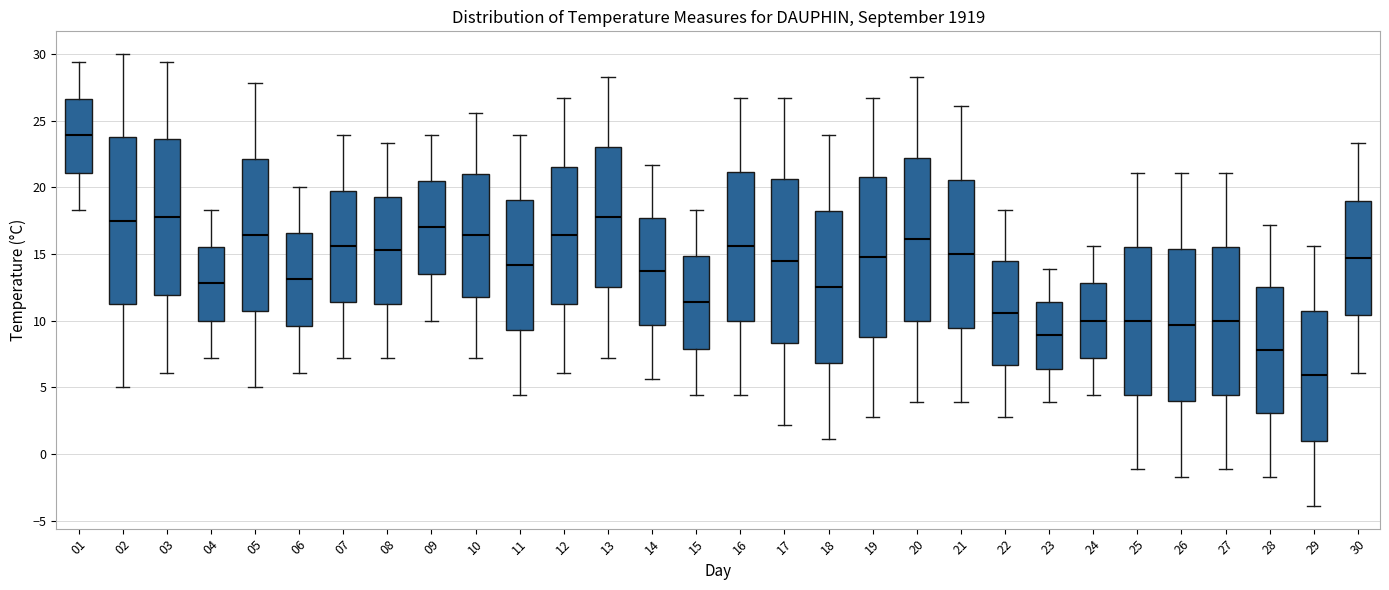

Reading left to right, transcribe this box plot: for each box, give where its median line is, the range the box spans, and where its two whiskers end, as read against the y-axis. The values are not printed on the chart, so give them approximately, as read against the axis.

01: median 24.0, box 21.0 to 26.5, whiskers 18.5 to 29.5
02: median 17.5, box 11.5 to 24.0, whiskers 5.0 to 30.0
03: median 18.0, box 12.0 to 23.5, whiskers 6.0 to 29.5
04: median 13.0, box 10.0 to 15.5, whiskers 7.0 to 18.5
05: median 16.5, box 10.5 to 22.0, whiskers 5.0 to 28.0
06: median 13.0, box 9.5 to 16.5, whiskers 6.0 to 20.0
07: median 15.5, box 11.5 to 20.0, whiskers 7.0 to 24.0
08: median 15.5, box 11.5 to 19.5, whiskers 7.0 to 23.5
09: median 17.0, box 13.5 to 20.5, whiskers 10.0 to 24.0
10: median 16.5, box 12.0 to 21.0, whiskers 7.0 to 25.5
11: median 14.0, box 9.5 to 19.0, whiskers 4.5 to 24.0
12: median 16.5, box 11.5 to 21.5, whiskers 6.0 to 26.5
13: median 18.0, box 12.5 to 23.0, whiskers 7.0 to 28.5
14: median 13.5, box 9.5 to 17.5, whiskers 5.5 to 21.5
15: median 11.5, box 8.0 to 15.0, whiskers 4.5 to 18.5
16: median 15.5, box 10.0 to 21.0, whiskers 4.5 to 26.5
17: median 14.5, box 8.5 to 20.5, whiskers 2.0 to 26.5
18: median 12.5, box 7.0 to 18.0, whiskers 1.0 to 24.0
19: median 15.0, box 9.0 to 21.0, whiskers 3.0 to 26.5
20: median 16.0, box 10.0 to 22.0, whiskers 4.0 to 28.5
21: median 15.0, box 9.5 to 20.5, whiskers 4.0 to 26.0
22: median 10.5, box 6.5 to 14.5, whiskers 3.0 to 18.5
23: median 9.0, box 6.5 to 11.5, whiskers 4.0 to 14.0
24: median 10.0, box 7.0 to 13.0, whiskers 4.5 to 15.5
25: median 10.0, box 4.5 to 15.5, whiskers -1.0 to 21.0
26: median 9.5, box 4.0 to 15.5, whiskers -1.5 to 21.0
27: median 10.0, box 4.5 to 15.5, whiskers -1.0 to 21.0
28: median 8.0, box 3.0 to 12.5, whiskers -1.5 to 17.0
29: median 6.0, box 1.0 to 11.0, whiskers -4.0 to 15.5
30: median 14.5, box 10.5 to 19.0, whiskers 6.0 to 23.5